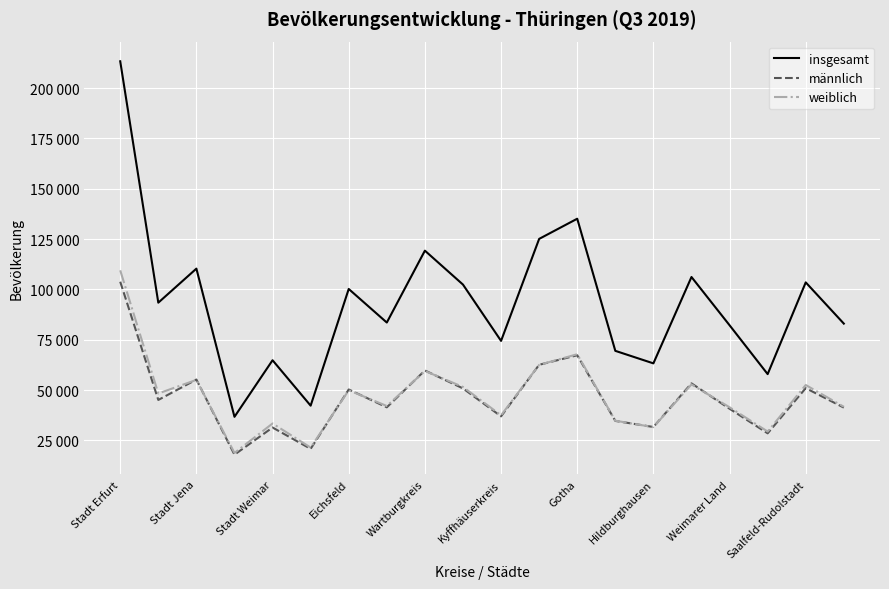

Is this an area chart (filled region under the line)?

No